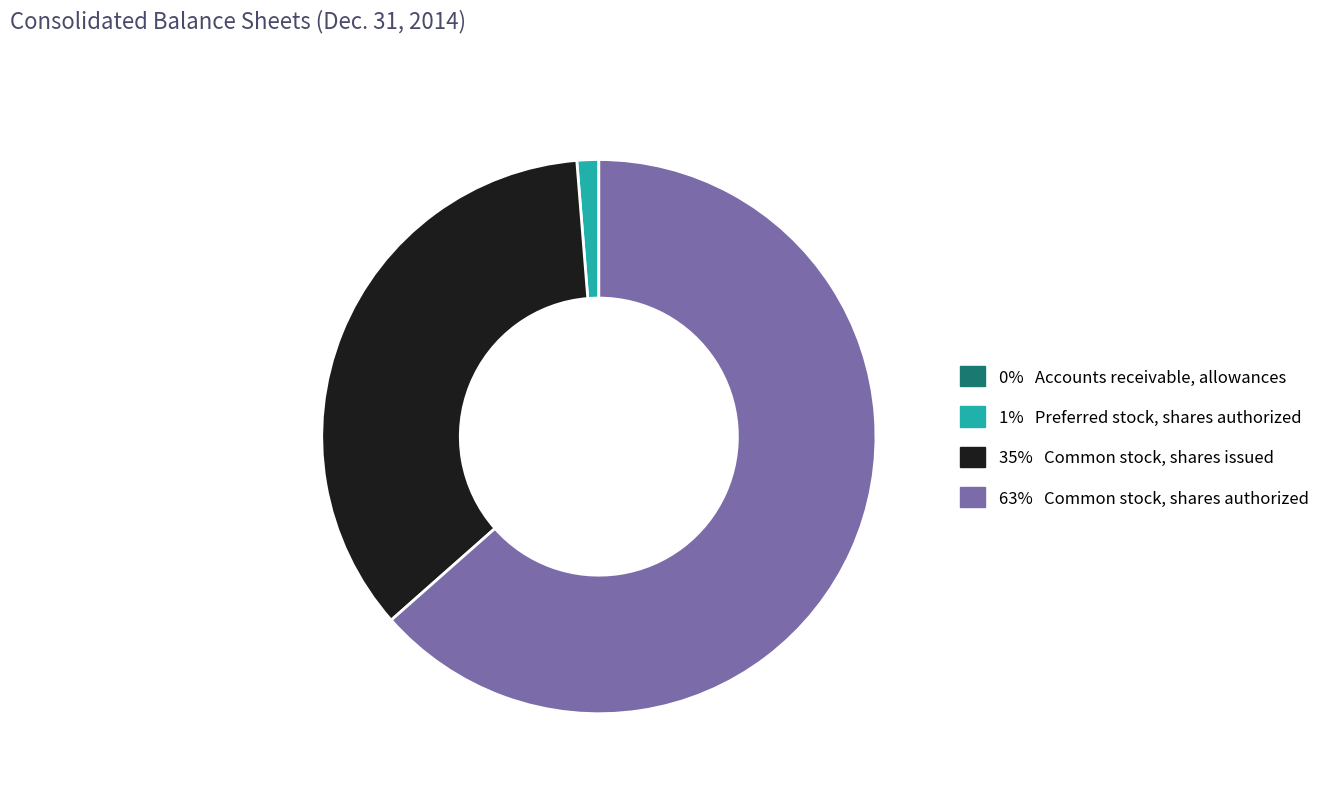

Is there a majority slice in this chart?

Yes